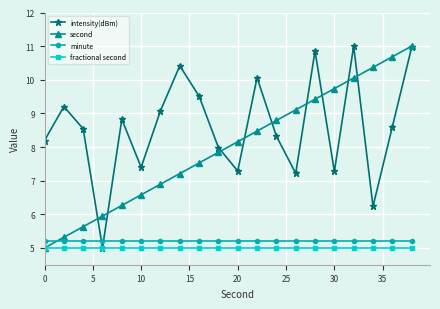

What is the value of the intensity(dBm) point at the 9th from the left?

9.5